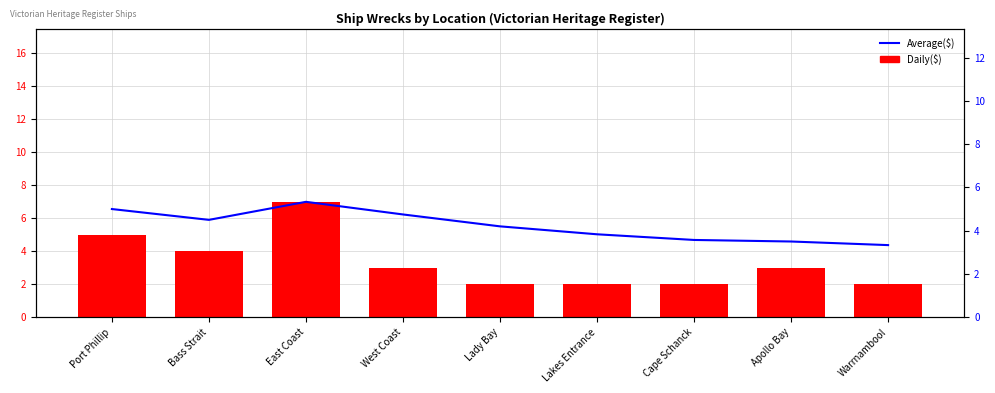

Which category has the highest value in the Daily($) series?

East Coast